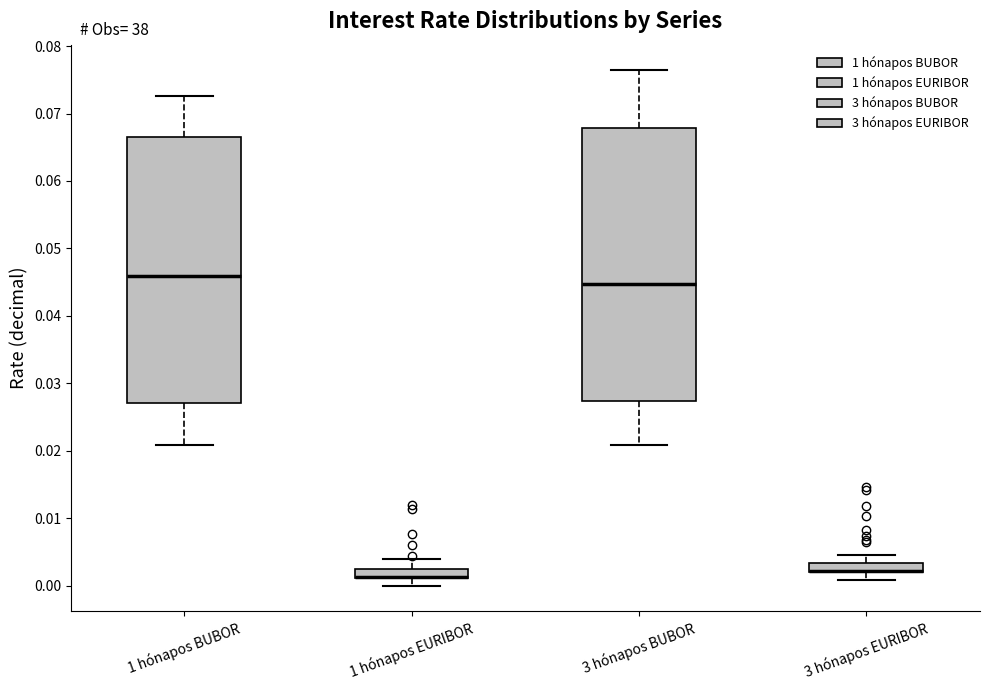

Where does the median line of the box for 1 hónapos BUBOR sit on the y-axis? The values are not printed on the chart, so give them approximately, as read against the axis.

0.046